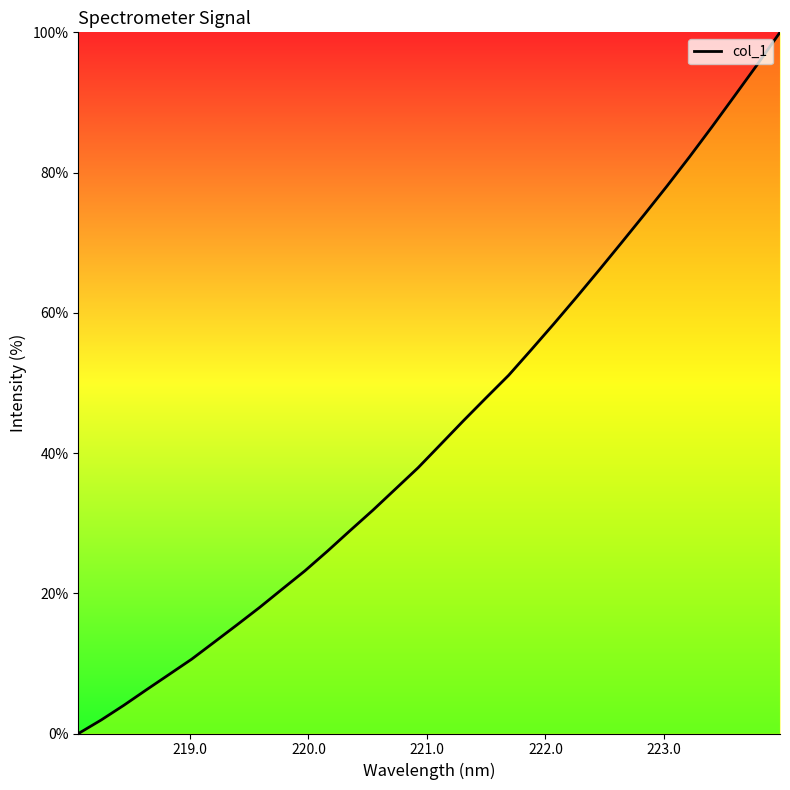

What is the maximum value shown in the chart?

100.0